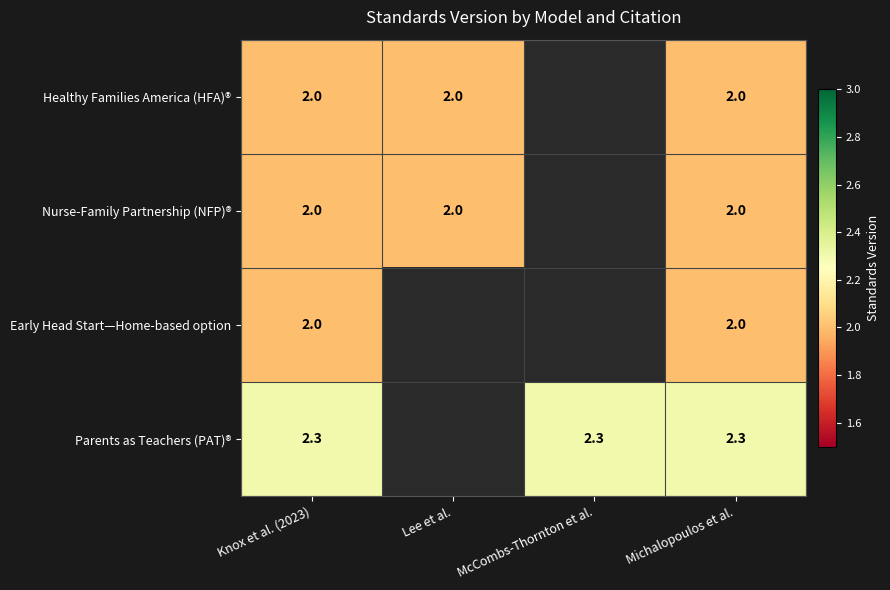

The value of Healthy Families America (HFA)® at Lee et al. is 2.0. True or false?

True